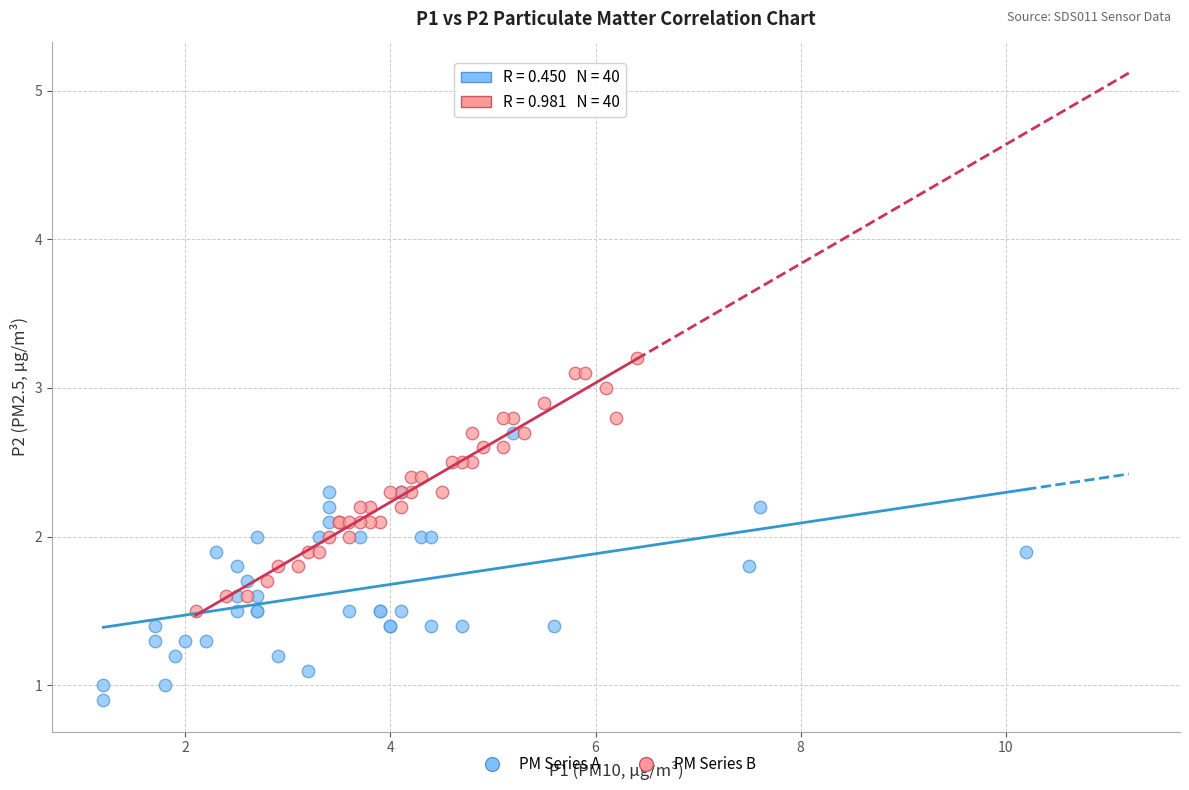

Which series contains the lowest Y value?

PM Series A